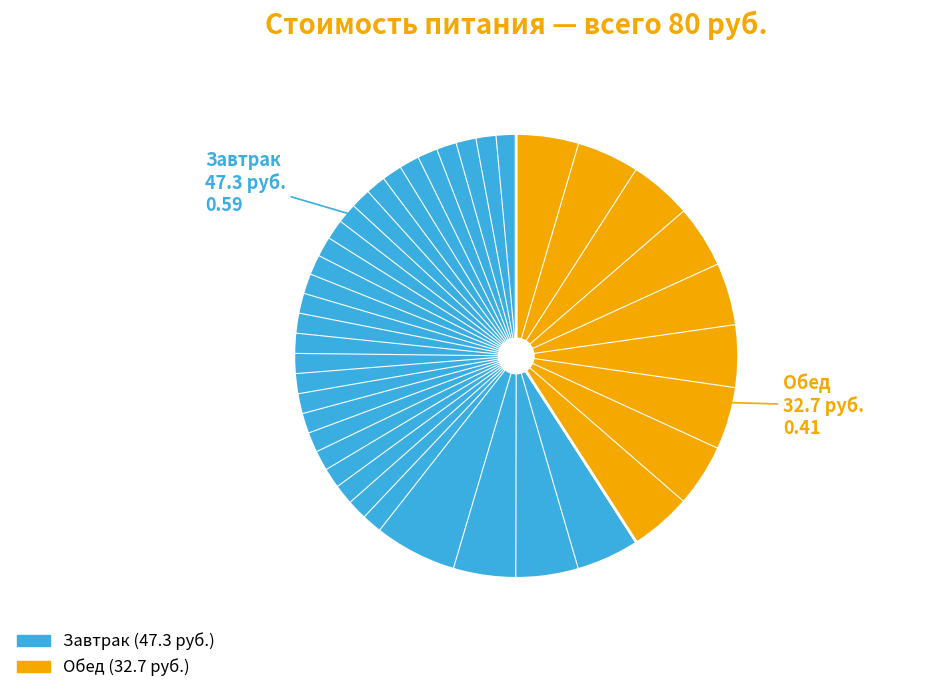

True or false: Завтрак accounts for 46% of the total.

False